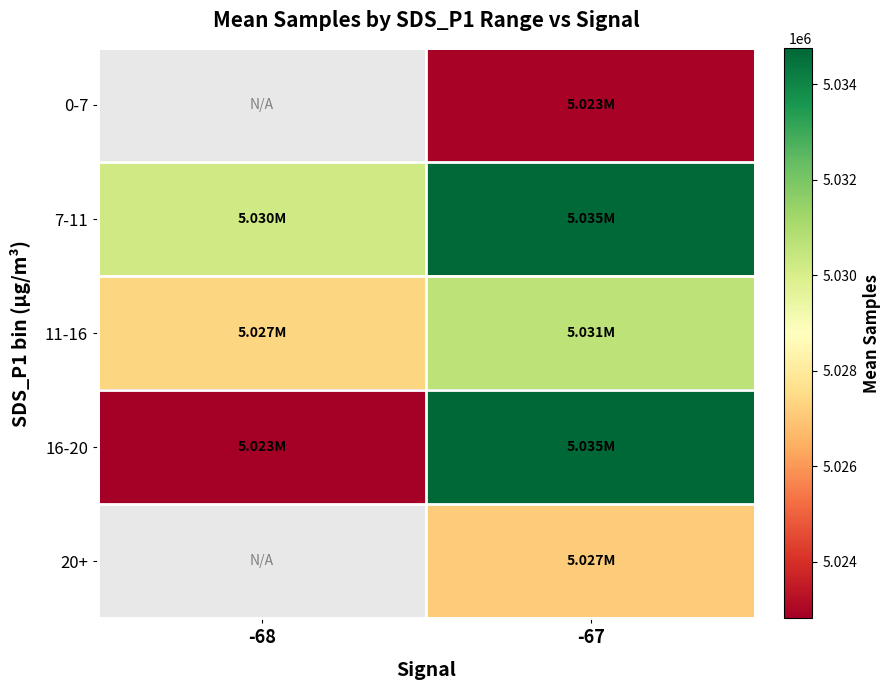

What is the sum of all 7-11 values?

10064877.3